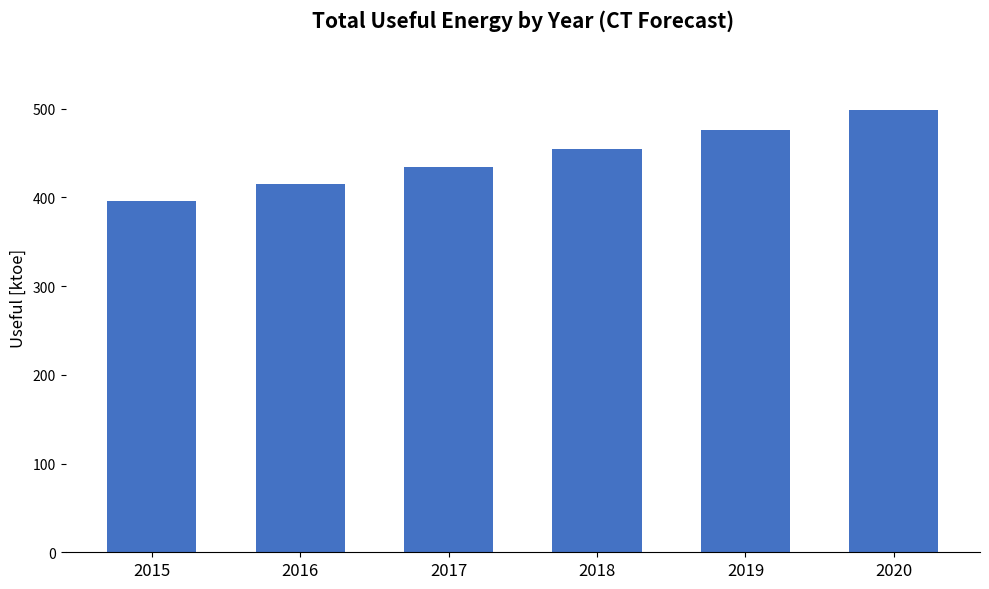

What is the smallest value displayed?

396.1